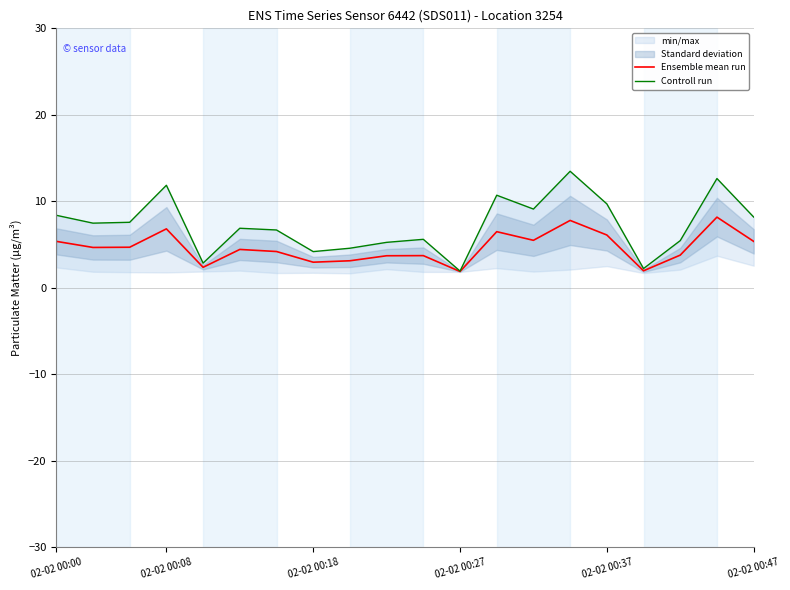

How many data points in Controll run are above 7?

10